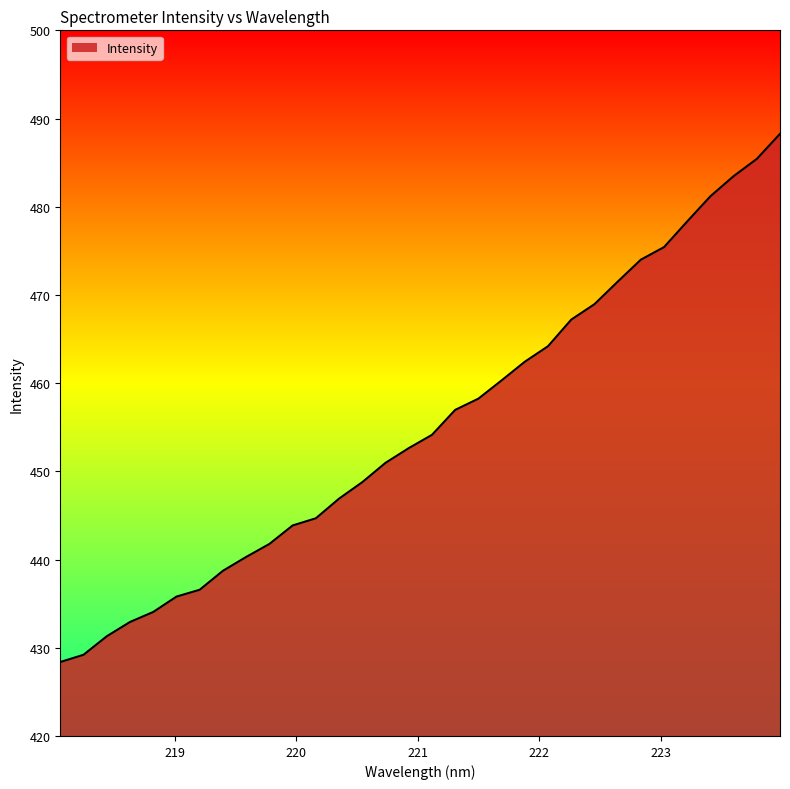

Reading right to left, list all the values displayed in this chart.

488.3	485.4	483.5	481.2	478.3	475.4	474.0	471.5	469.0	467.2	464.2	462.4	460.3	458.2	457.0	454.1	452.6	451.0	448.8	446.9	444.7	443.9	441.8	440.3	438.7	436.6	435.8	434.1	432.9	431.3	429.2	428.4